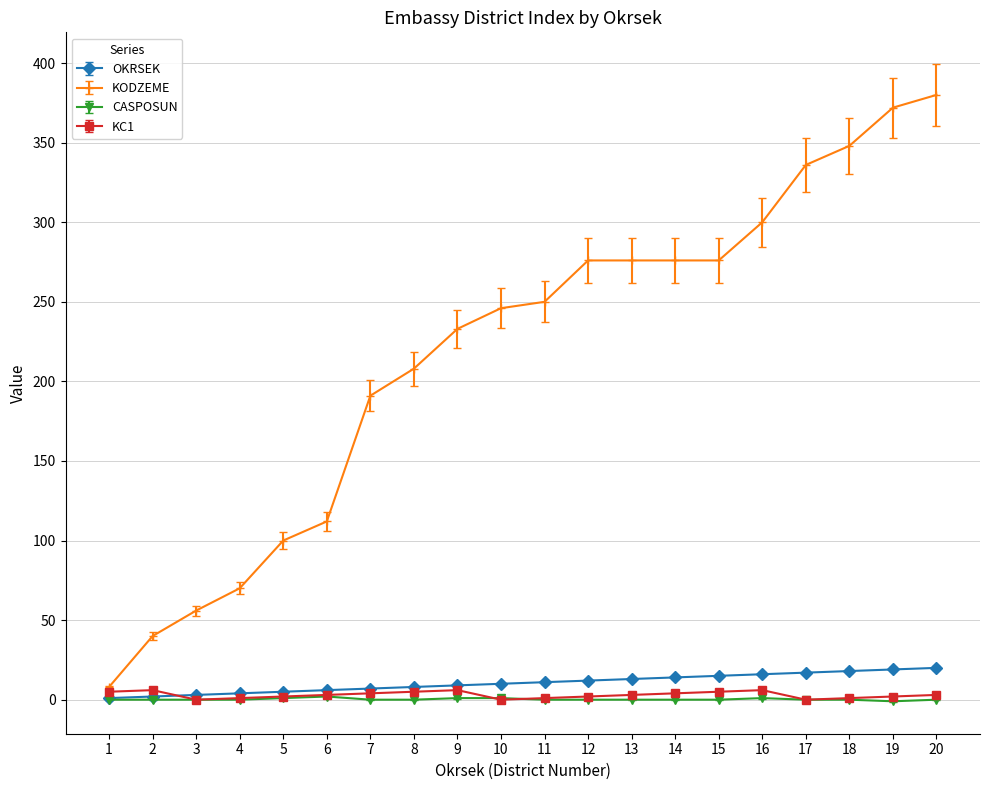

What is the greatest value displayed?

380